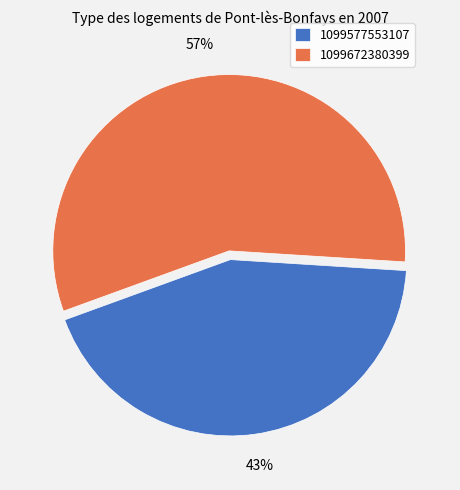

Approximately how many times larger is the value at 1099577553107 compared to 1099672380399?

0.8